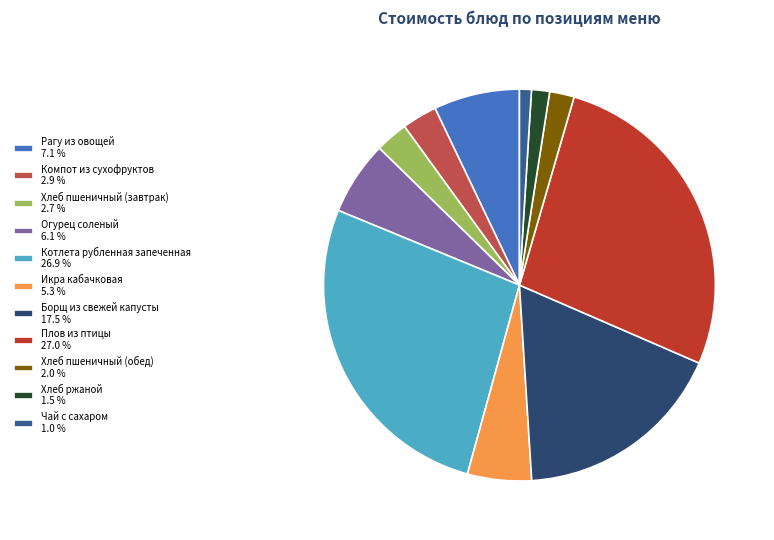

Is there any slice that represents more than half of the pie?

No